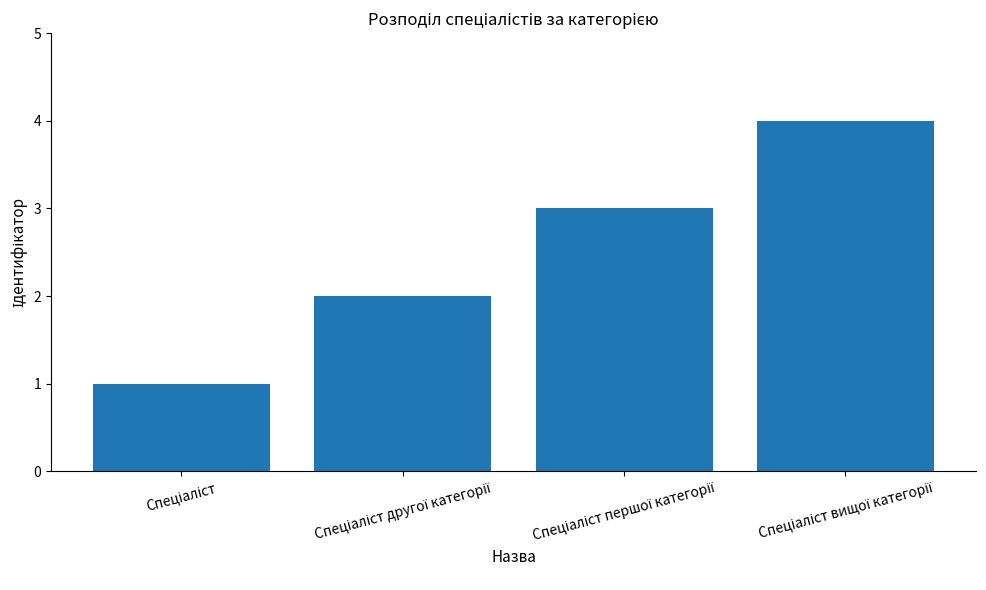

What is the sum of all values?

10